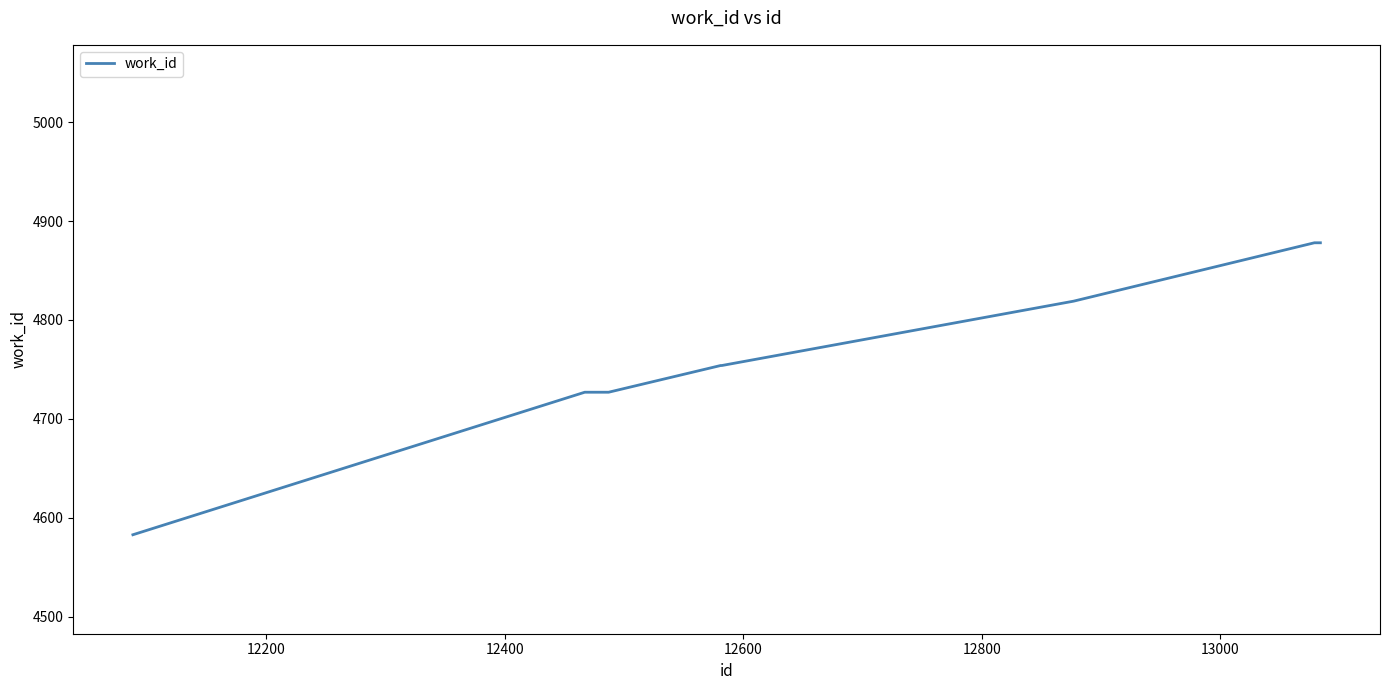

What is the maximum value shown in the chart?

4878